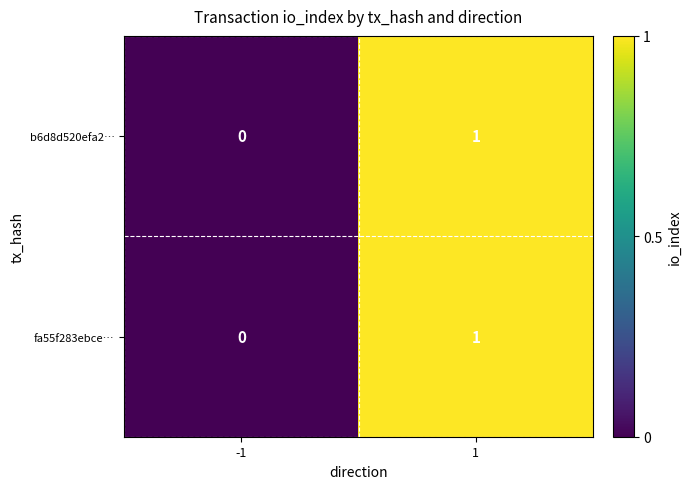

The b6d8d520efa2… series shows 1 at 1. True or false?

True